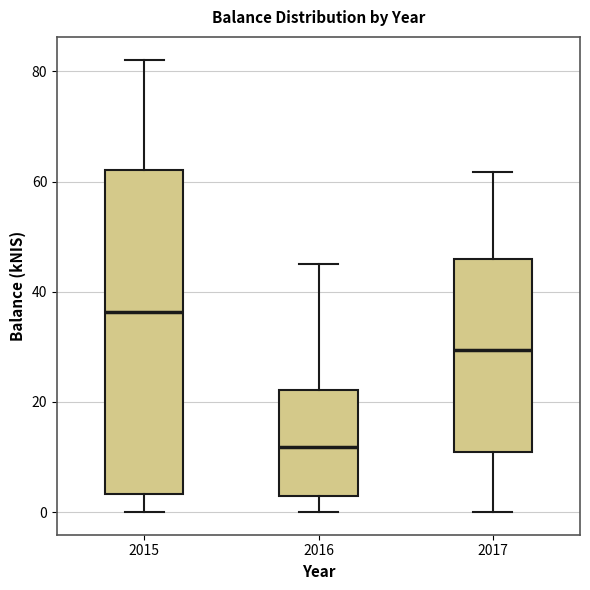

Which box is the tallest, from its lower edge to its upper edge?

2015